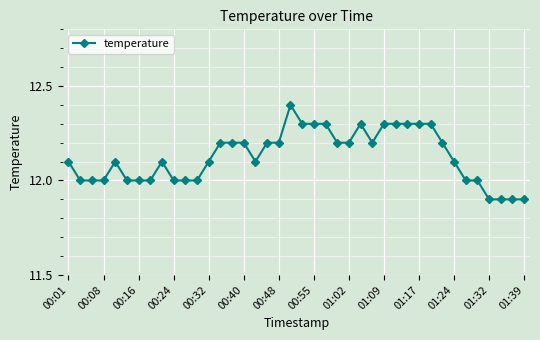

What is the difference between the maximum and second lowest values?

0.5